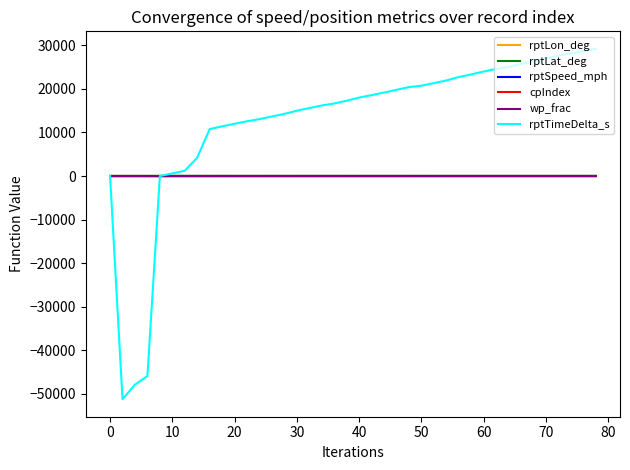

True or false: rptLat_deg and wp_frac cross at least once.

False